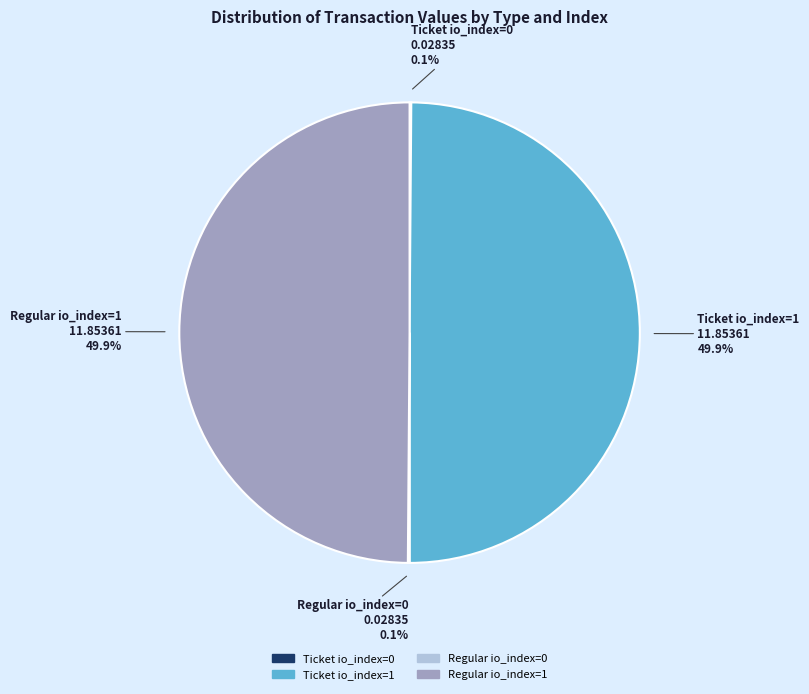

Is it true that Ticket io_index=1 is 50% of the pie?

True